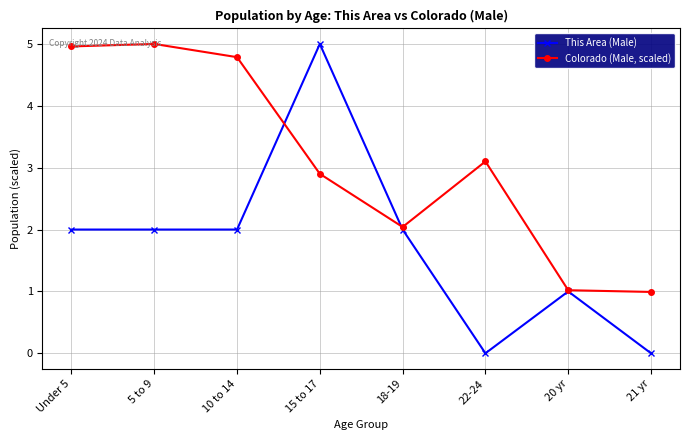

What is the spread (max minus min) of values at 10 to 14?

2.8